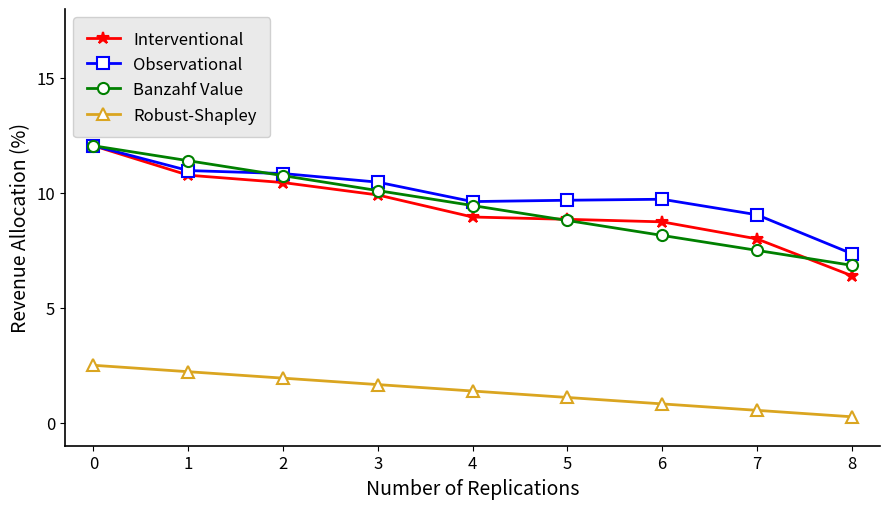

Which series has the largest total across all categories?

Observational